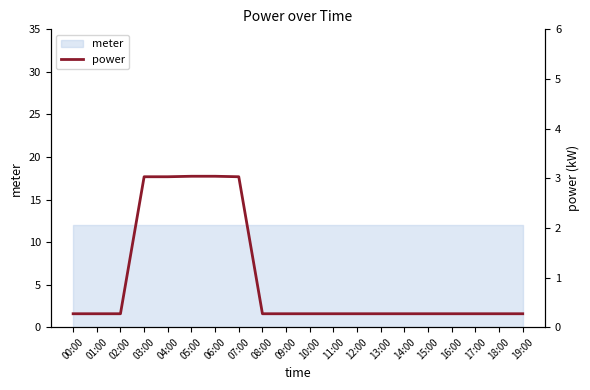

True or false: the data shows 0.2 at 17:00.

False